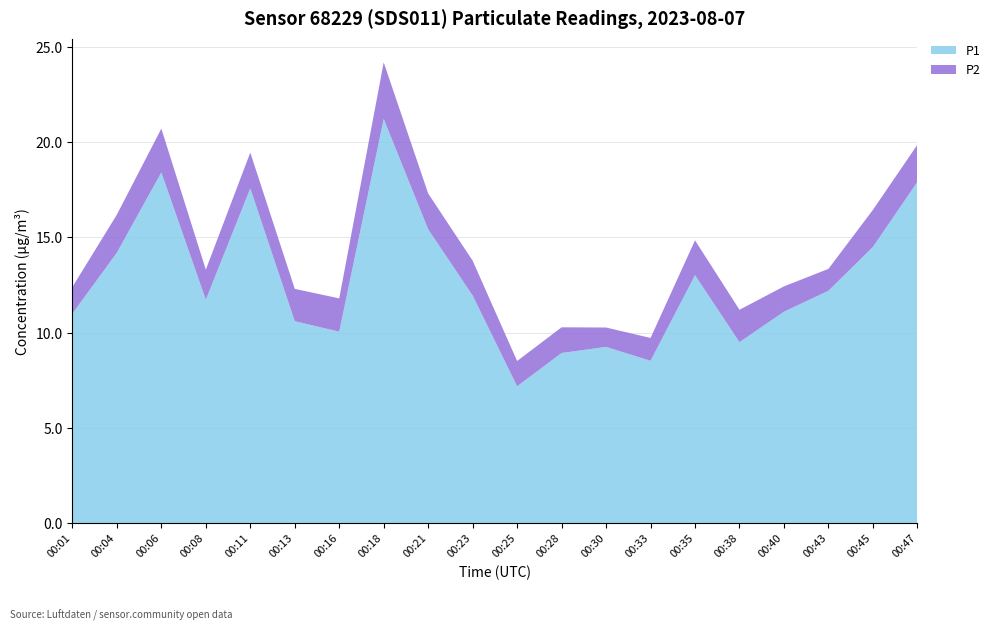

Reading right to left, transcribe all the data shown in this chart.

P1: 00:47=17.9	00:45=14.5	00:43=12.2	00:40=11.1	00:38=9.5	00:35=13.0	00:33=8.5	00:30=9.2	00:28=8.9	00:25=7.2	00:23=11.9	00:21=15.4	00:18=21.2	00:16=10.1	00:13=10.6	00:11=17.6	00:08=11.7	00:06=18.4	00:04=14.2	00:01=11.0
P2: 00:47=1.9	00:45=1.9	00:43=1.1	00:40=1.3	00:38=1.7	00:35=1.8	00:33=1.2	00:30=1.0	00:28=1.4	00:25=1.3	00:23=1.8	00:21=1.9	00:18=3.0	00:16=1.8	00:13=1.7	00:11=1.9	00:08=1.6	00:06=2.3	00:04=2.0	00:01=1.4